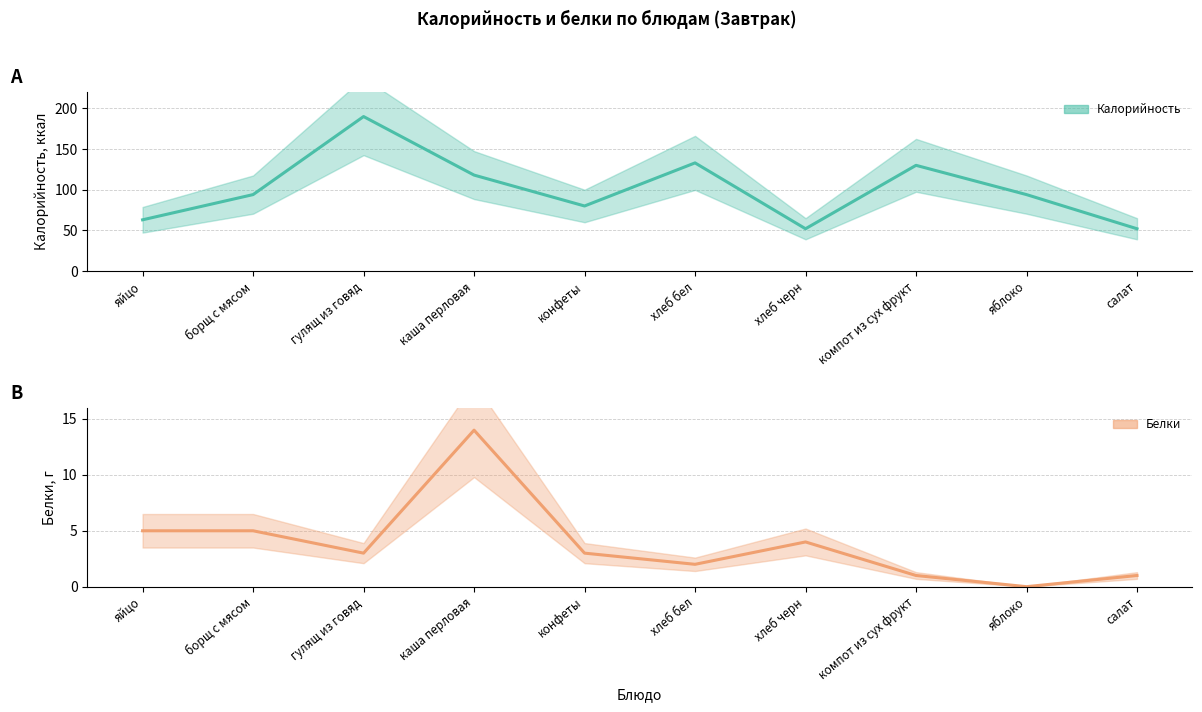

At how many categories does at least one series exceed 84?

6